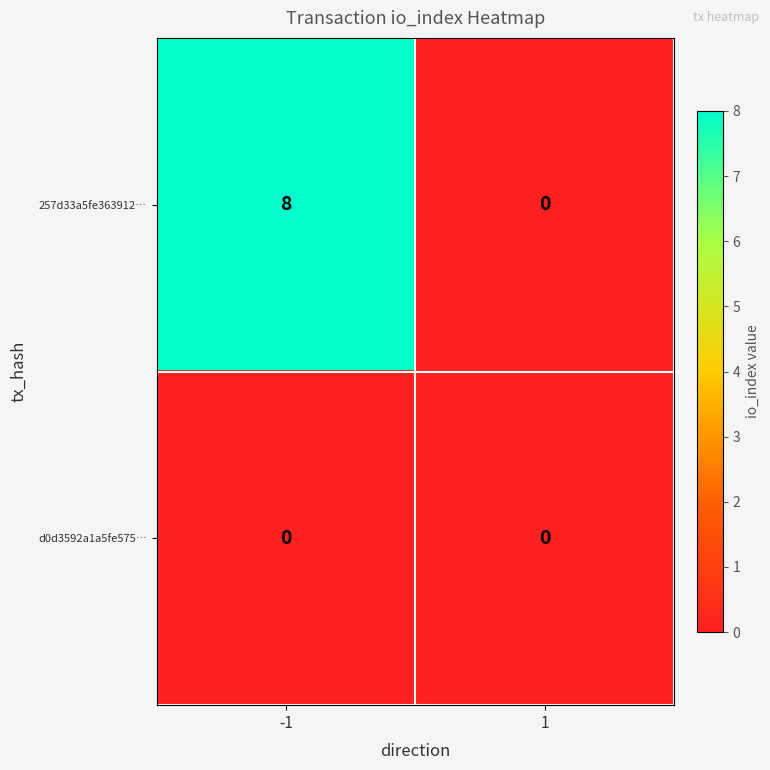

What is the average value of the 257d33a5fe363912… series?

4